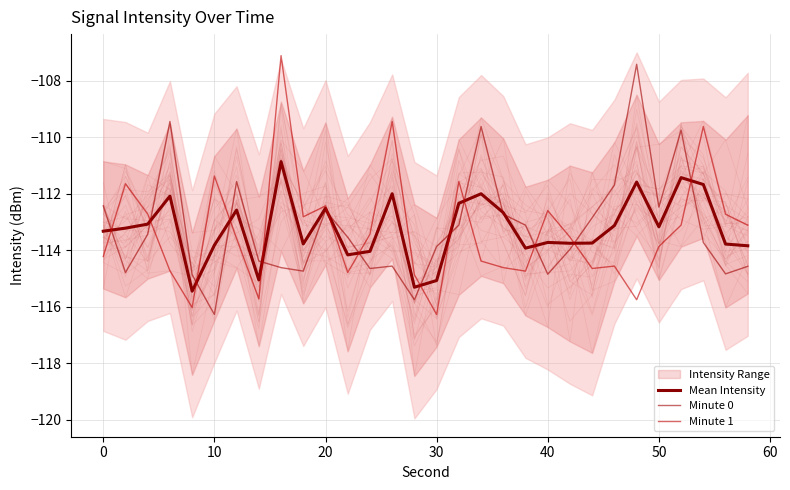

How many data points in Mean Intensity are above -113?

11